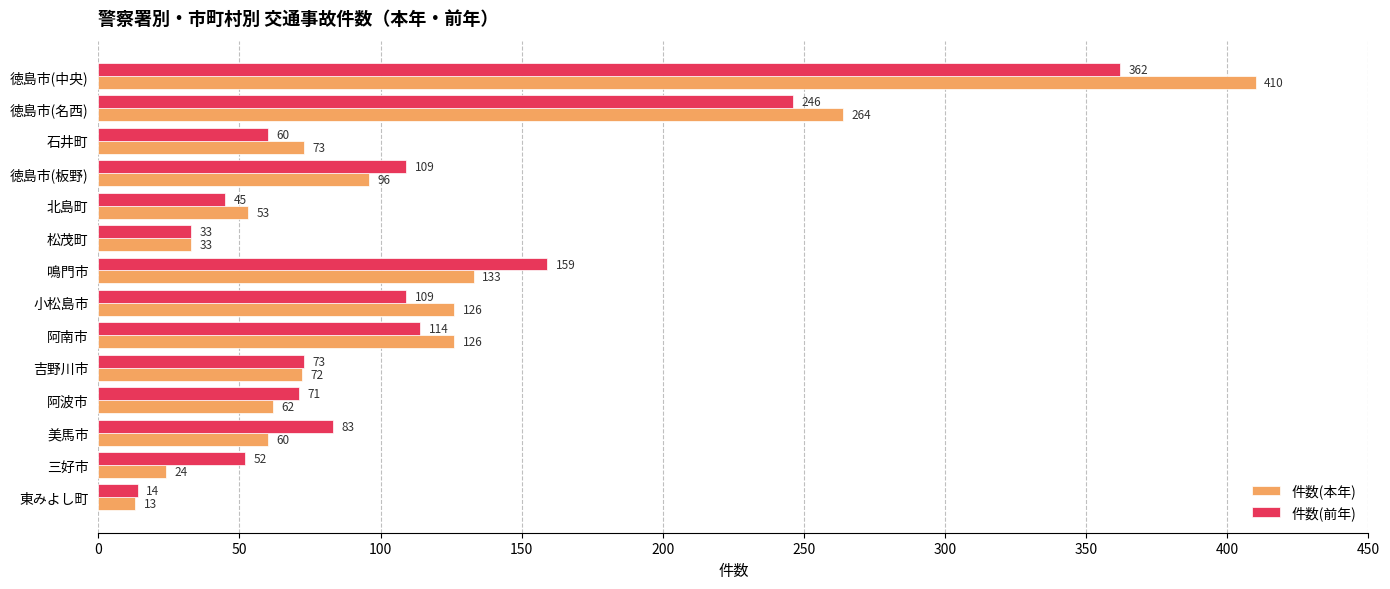

What is the greatest value displayed?

410